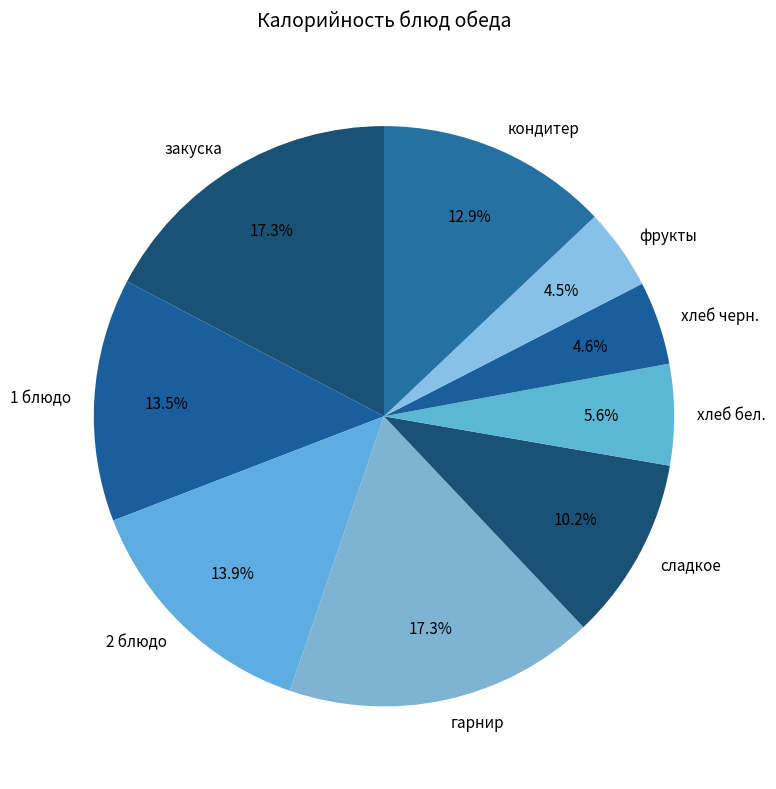

Is хлеб черн. the majority of the pie?

No